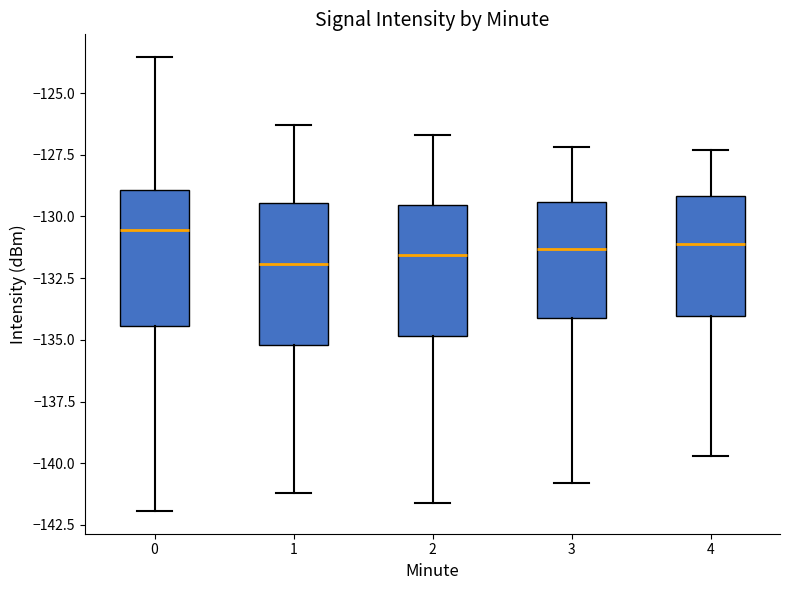

Where is the lower edge of the box at x = 1 on the y-axis? The values are not printed on the chart, so give them approximately, as read against the axis.

-135.0